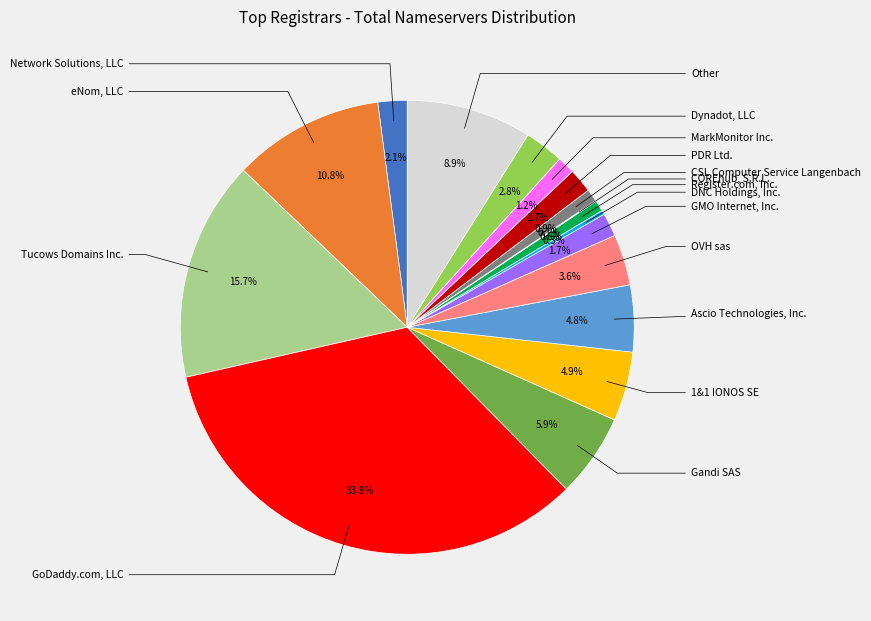

To the nearest percent, what is the difference between the largest and smallest slice percentages?

34%